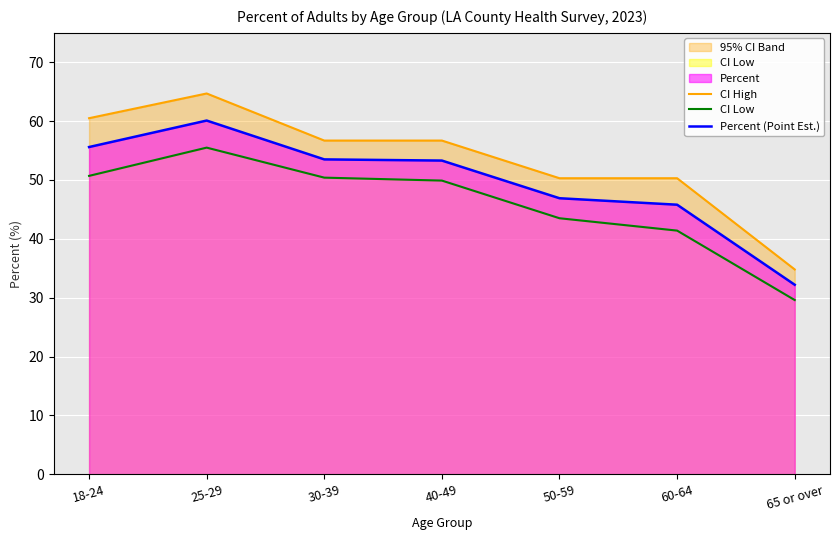

What is the value of the CI Low point at the 2nd from the left?

55.5